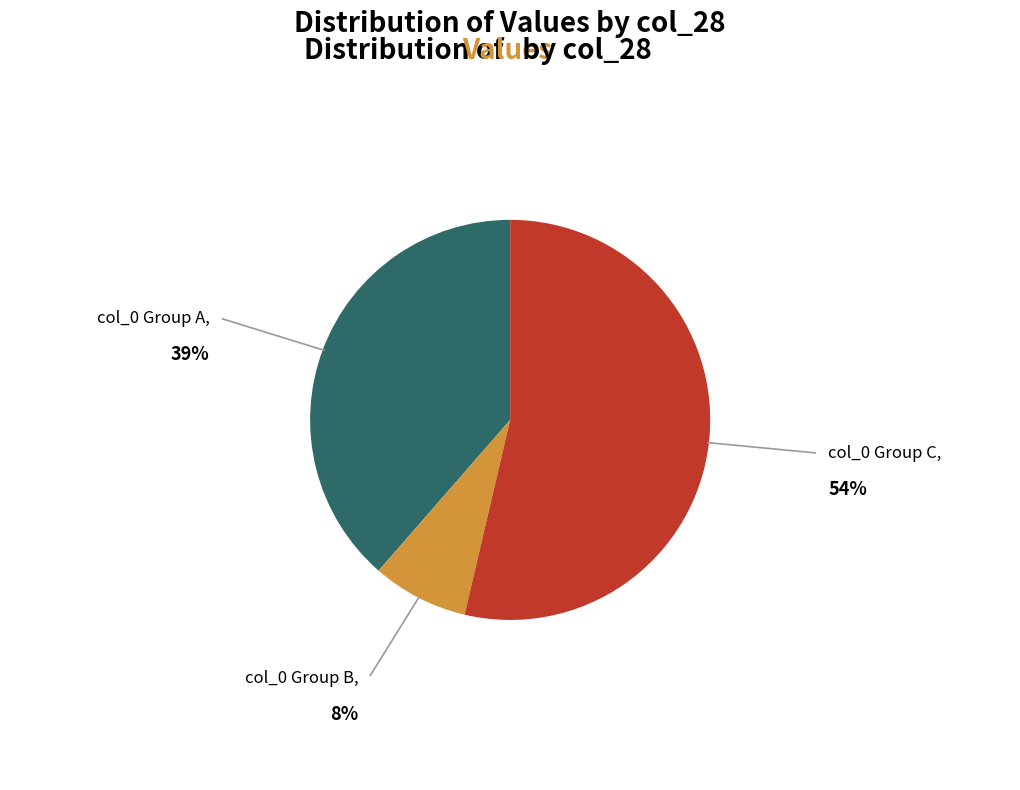

Is it true that col_0 Group B is 8% of the pie?

True